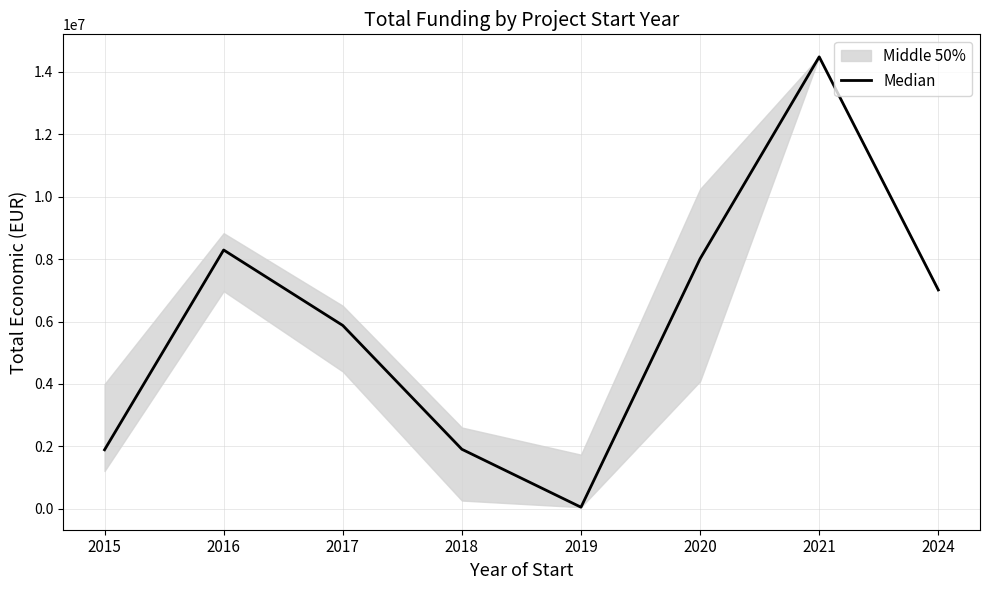

What is the smallest value displayed?

50000